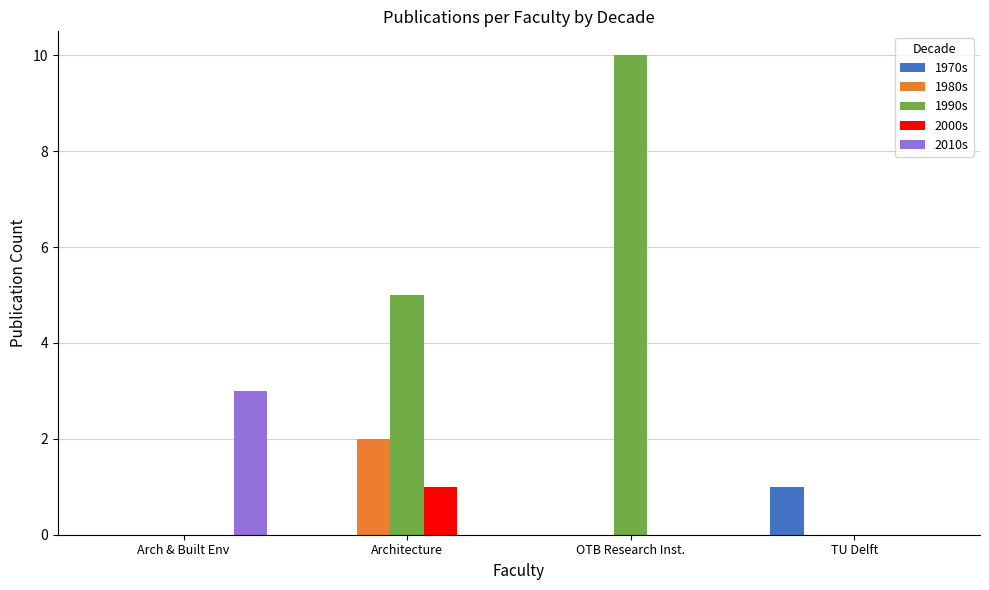

Which series has the largest range (max minus min)?

1990s